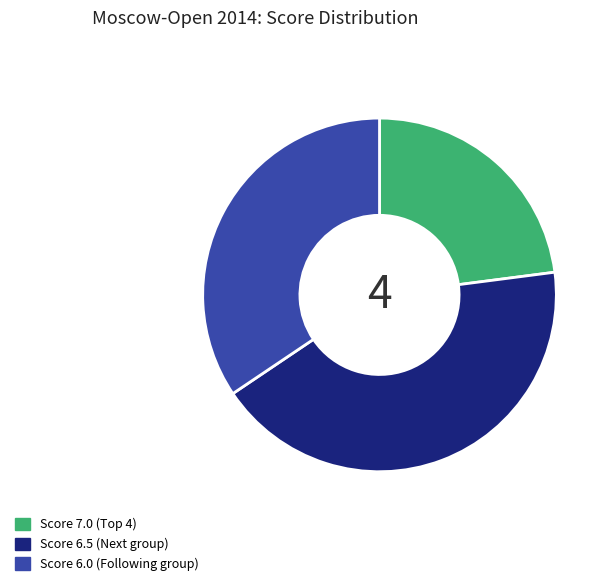

Count the number of slices in the pie.

3